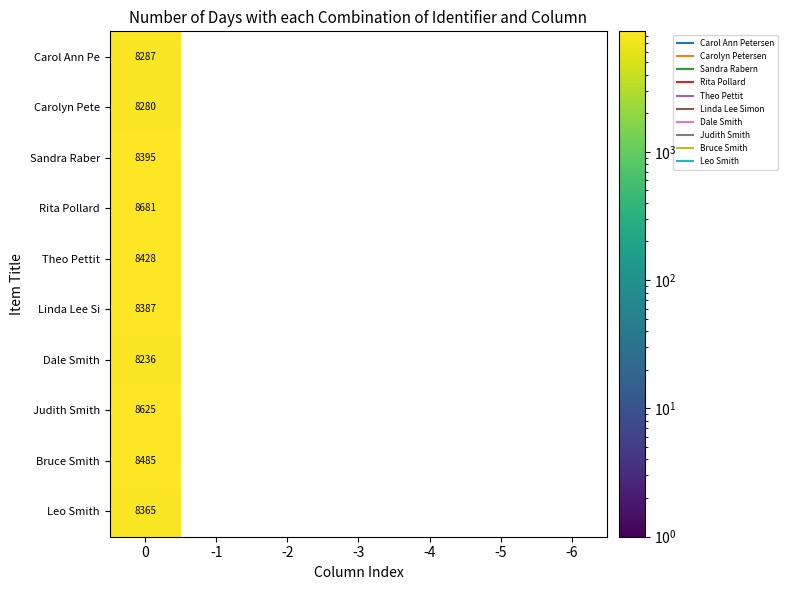

Is it true that Sandra Raber equals 0 at -3?

True